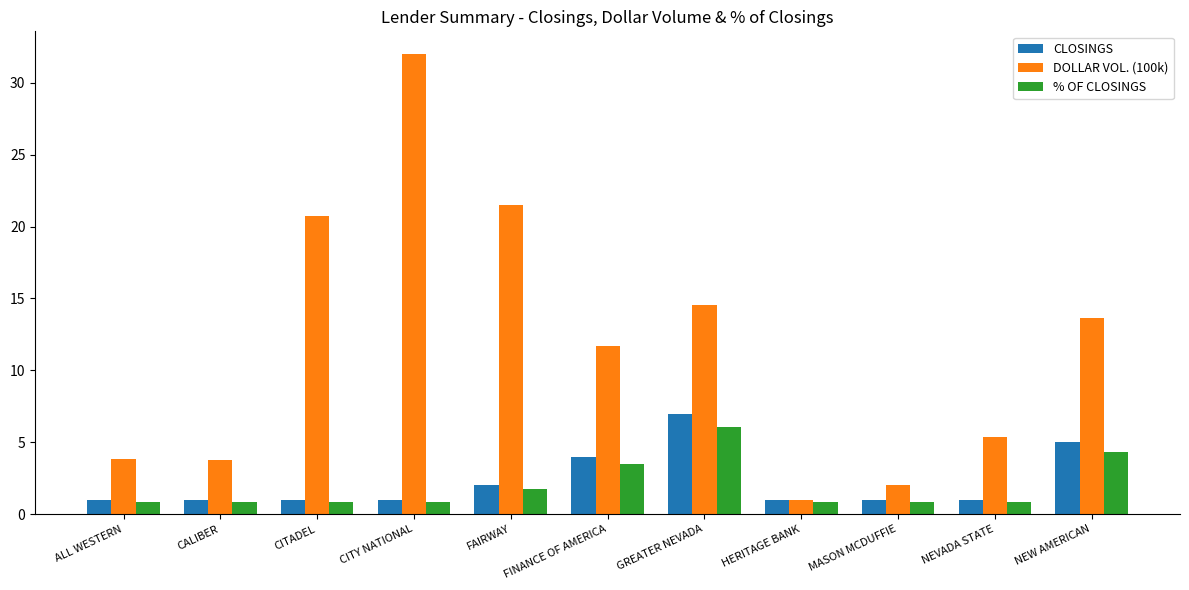

What is the value of the CLOSINGS bar at the 11th from the left?

5.0